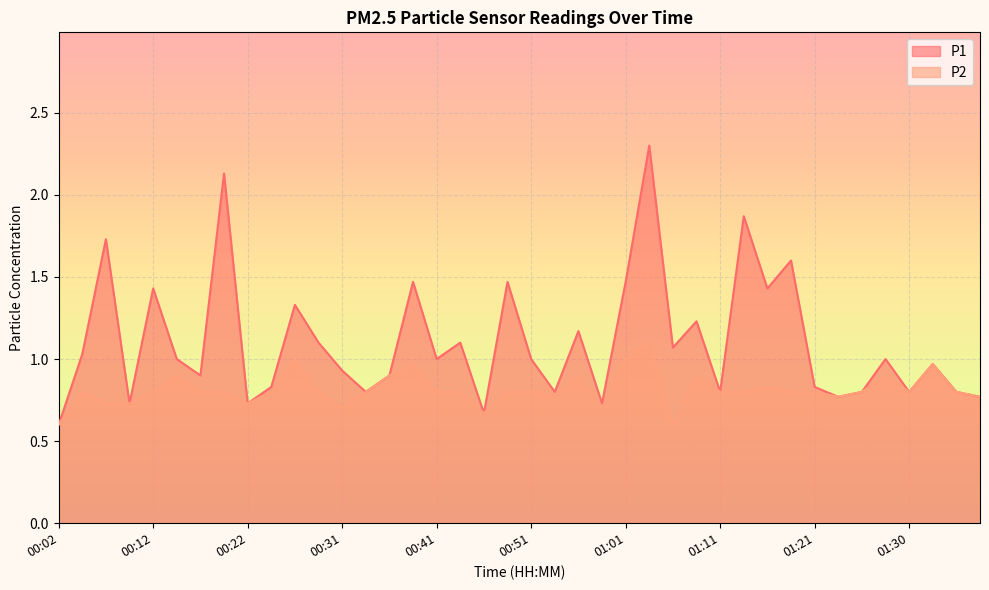

Between 00:34 and 00:49, which is larger?

00:49